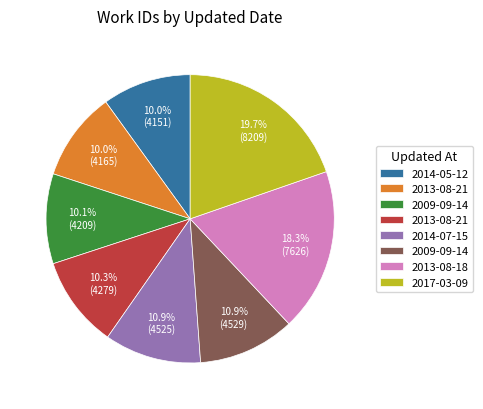

How many slices are in this pie chart?

8